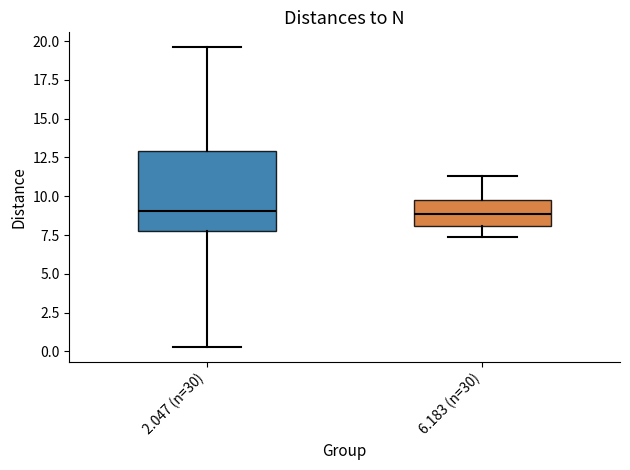

Reading left to right, read every box against the y-axis: the position of its median line, the range the box covers, and the ends of its whiskers. The values are not printed on the chart, so give them approximately, as read against the axis.

2.047 (n=30): median 9.0, box 8.0 to 13.0, whiskers 0.5 to 19.5
6.183 (n=30): median 9.0, box 8.0 to 10.0, whiskers 7.5 to 11.5